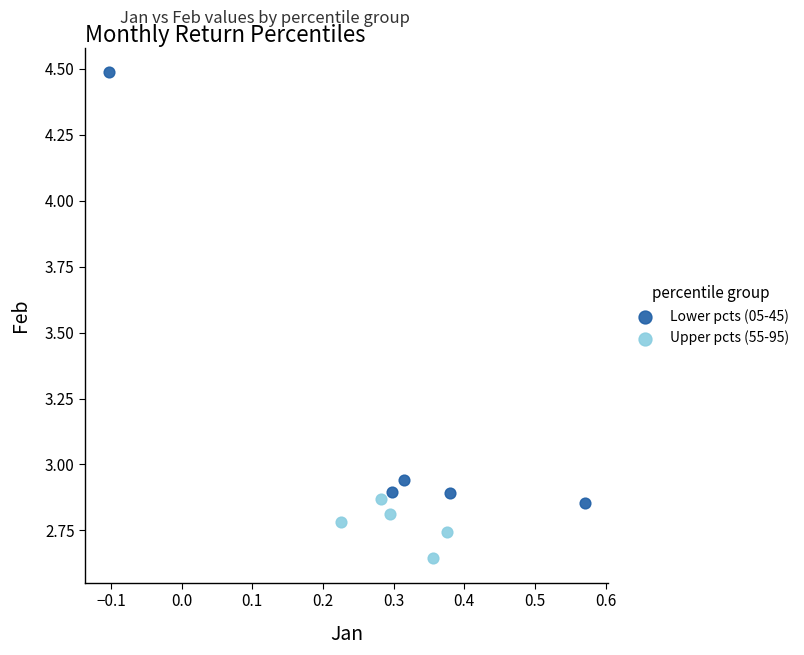

Which series contains the lowest Y value?

Upper pcts (55-95)